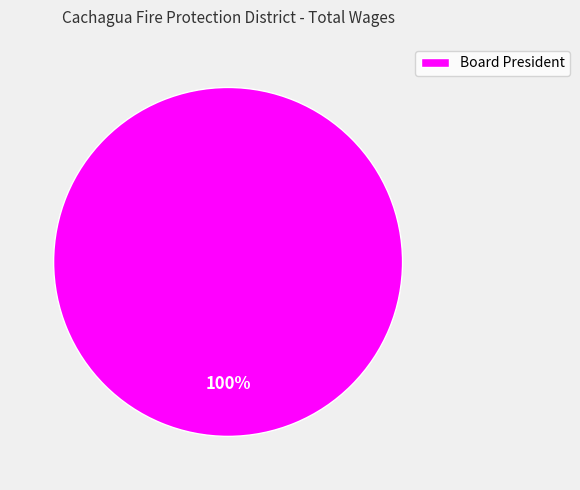

Does Board President account for over 50% of the chart?

Yes